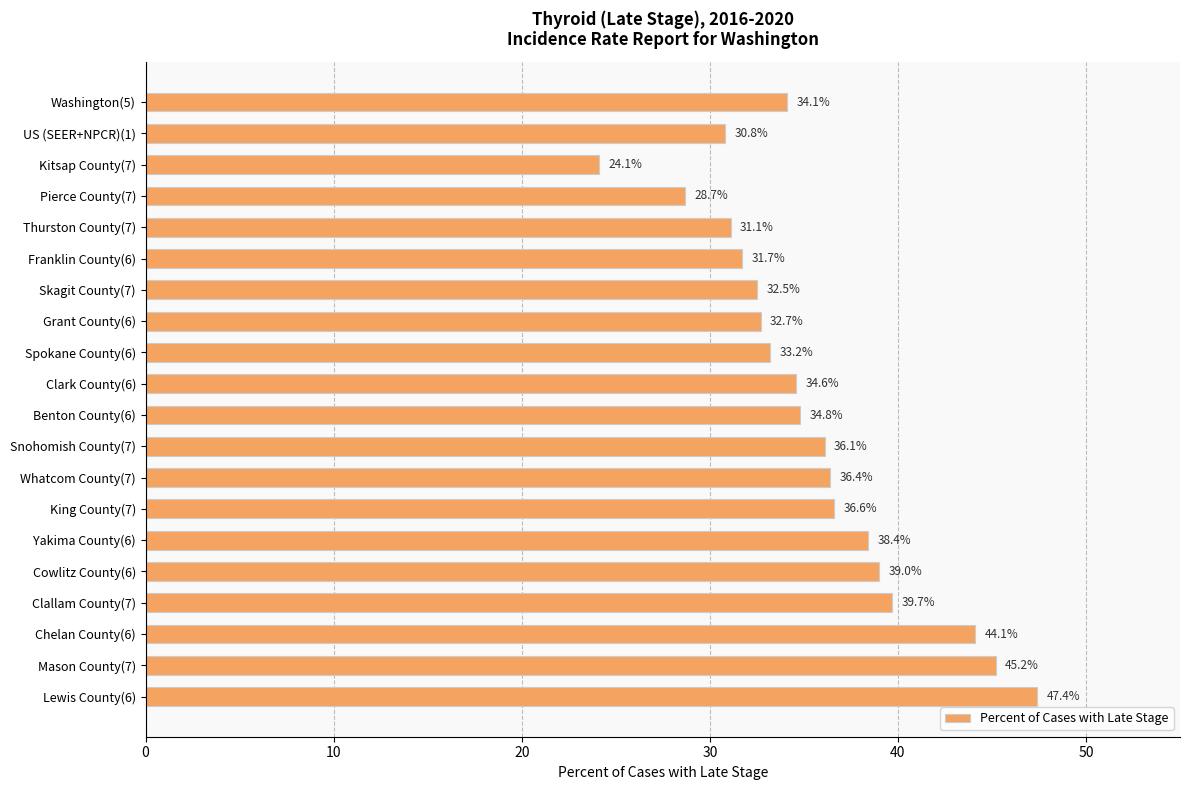

Reading top to bottom, transcribe all the data shown in this chart.

34.1	30.8	24.1	28.7	31.1	31.7	32.5	32.7	33.2	34.6	34.8	36.1	36.4	36.6	38.4	39.0	39.7	44.1	45.2	47.4